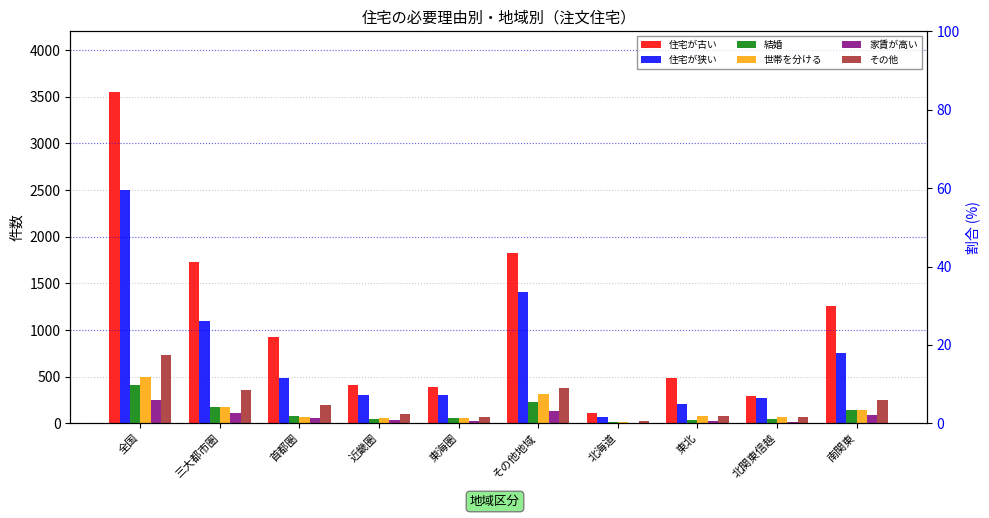

Which series has the largest range (max minus min)?

住宅が古い